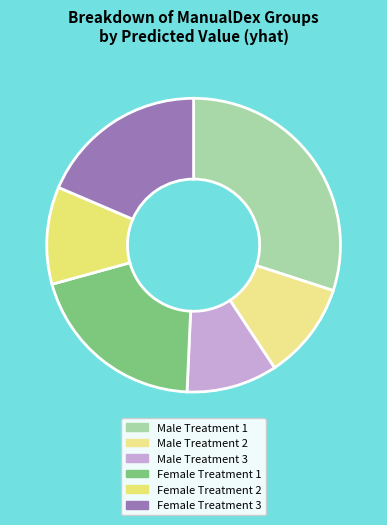

True or false: Male Treatment 1 accounts for 30% of the total.

True